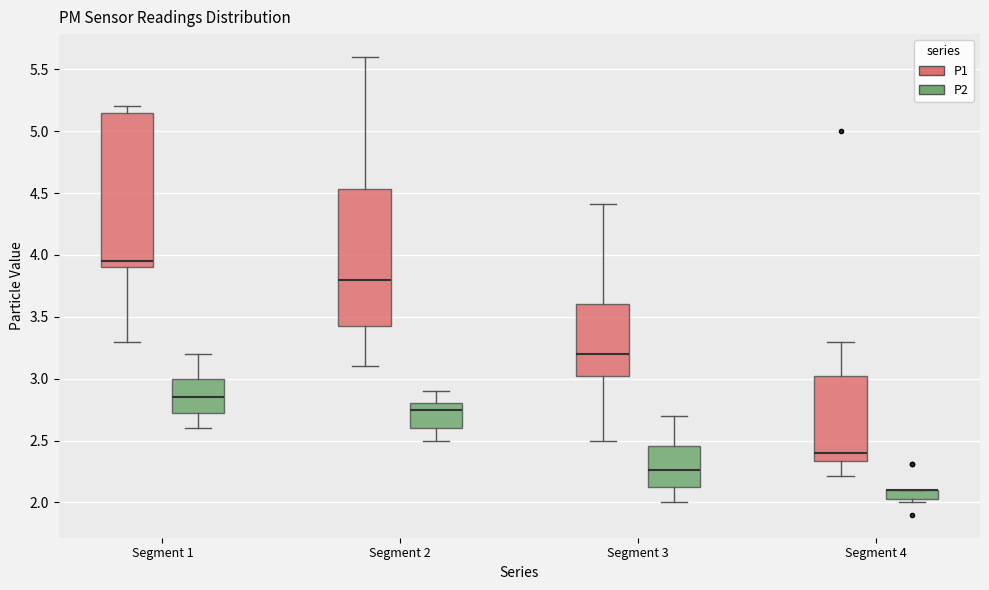

Reading left to right, transcribe this box plot: for each box, give where its median line is, the range the box spans, and where its two whiskers end, as read against the y-axis. The values are not printed on the chart, so give them approximately, as read against the axis.

Segment 1 (P1): median 3.95, box 3.90 to 5.15, whiskers 3.30 to 5.20
Segment 1 (P2): median 2.85, box 2.75 to 3.00, whiskers 2.60 to 3.20
Segment 2 (P1): median 3.80, box 3.45 to 4.55, whiskers 3.10 to 5.60
Segment 2 (P2): median 2.75, box 2.60 to 2.80, whiskers 2.50 to 2.90
Segment 3 (P1): median 3.20, box 3.05 to 3.60, whiskers 2.50 to 4.40
Segment 3 (P2): median 2.25, box 2.15 to 2.45, whiskers 2.00 to 2.70
Segment 4 (P1): median 2.40, box 2.35 to 3.05, whiskers 2.20 to 3.30
Segment 4 (P2): median 2.10 (drawn on the box's upper edge), box 2.05 to 2.10, whiskers 2.00 to 2.10